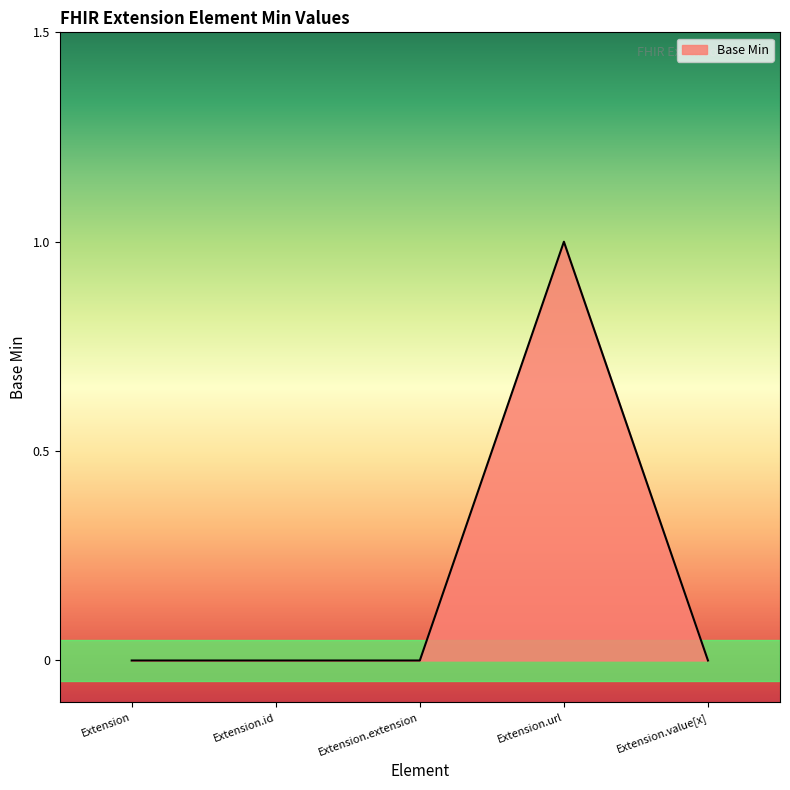

Is it true that the value at Extension.extension is 0?

True